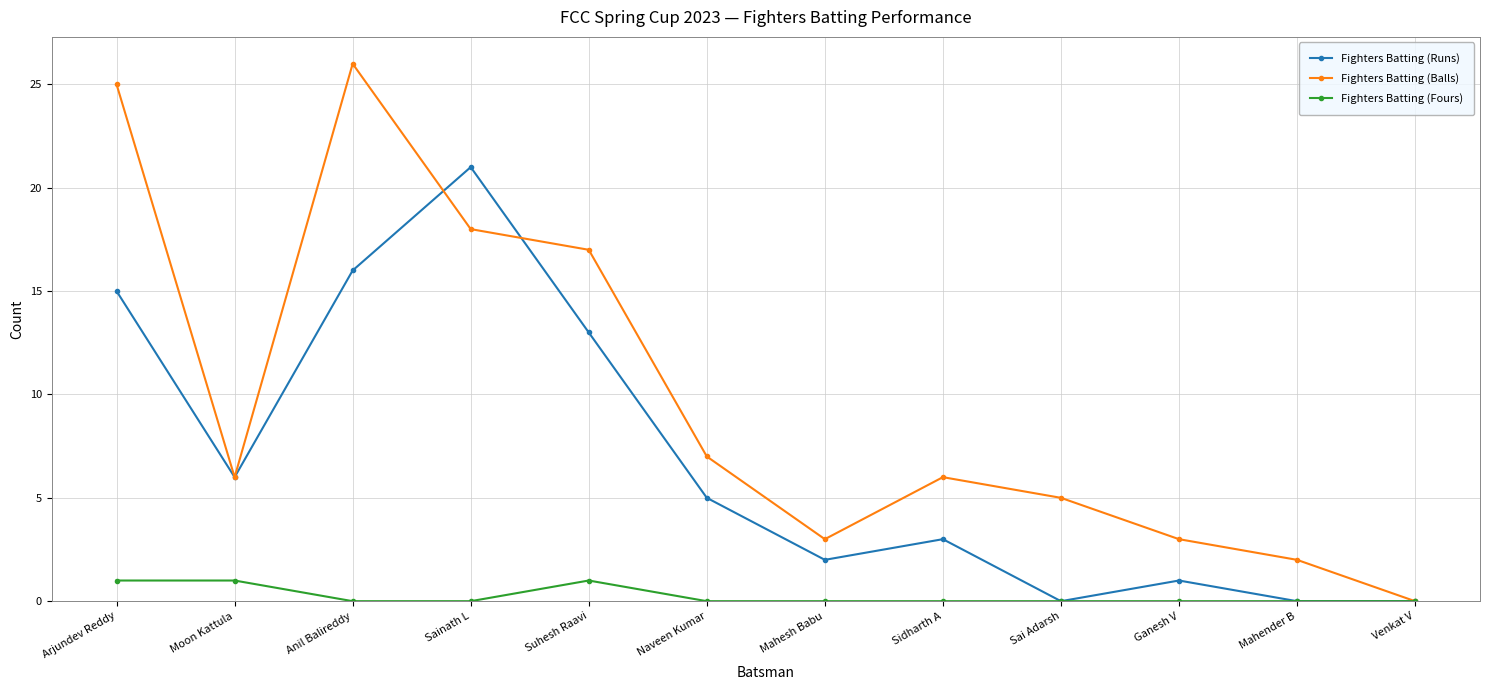

The Fighters Batting (Runs) series shows 3 at Moon Kattula. True or false?

False